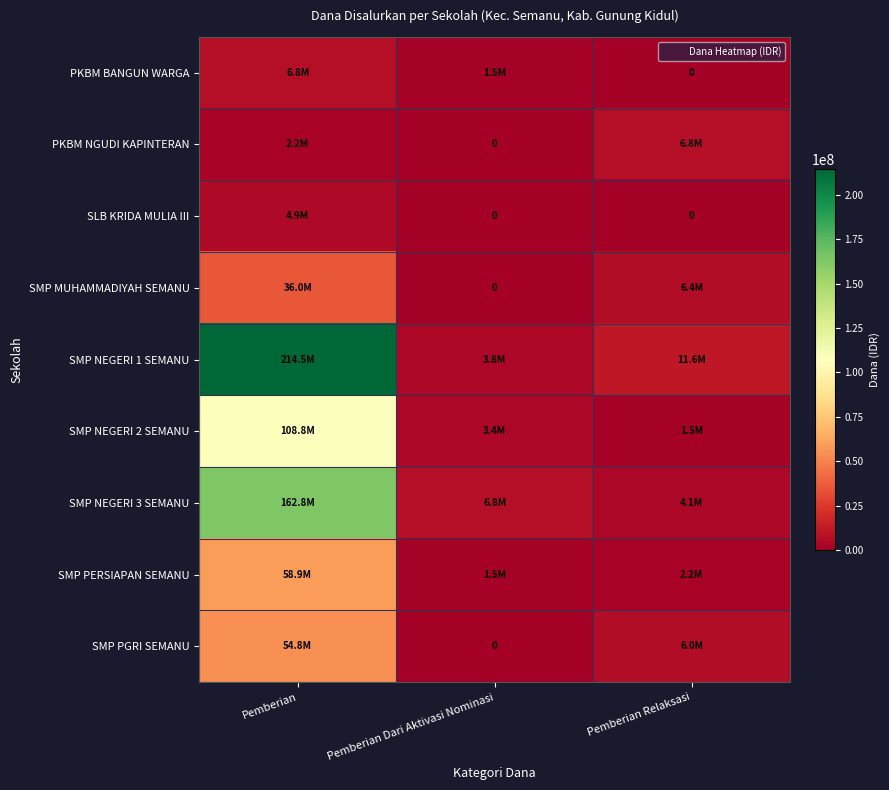

Is it true that PKBM BANGUN WARGA equals 6750000 at Pemberian?

True